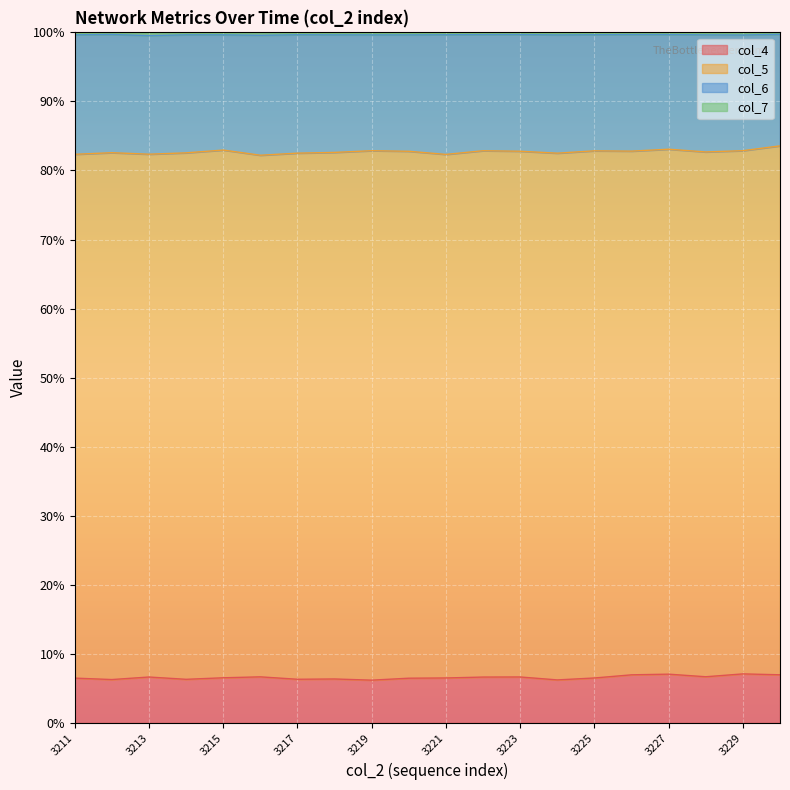

What is the maximum value for col_4?

7.1